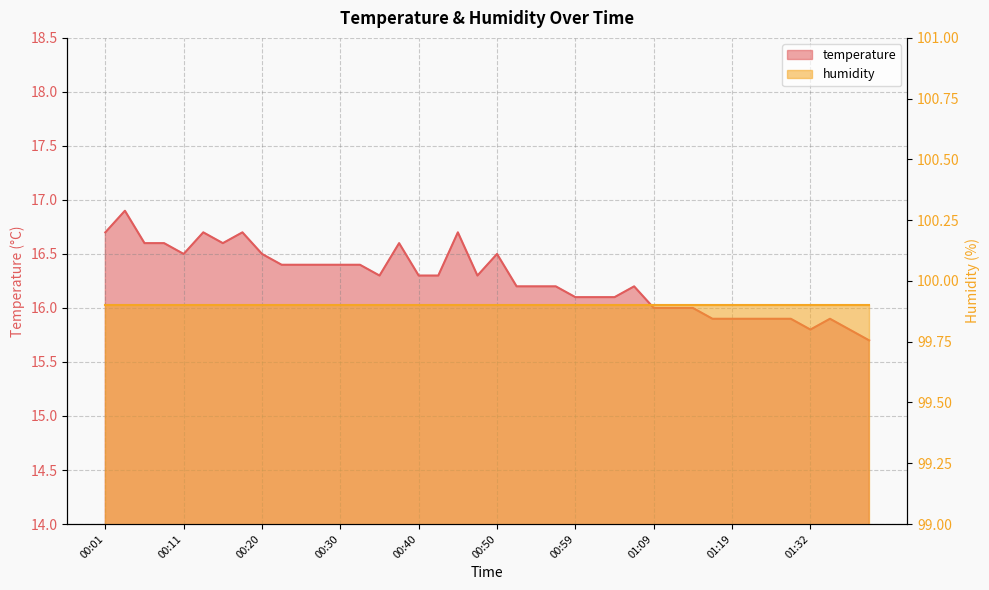

List the labels in order of value, smallest first.

01:39, 01:32, 01:37, 01:16, 01:19, 01:25, 01:27, 01:30, 01:34, 01:09, 01:12, 01:14, 00:59, 01:02, 01:04, 00:52, 00:54, 00:57, 01:07, 00:35, 00:40, 00:42, 00:47, 00:23, 00:25, 00:28, 00:30, 00:32, 00:11, 00:20, 00:50, 00:06, 00:08, 00:16, 00:37, 00:01, 00:13, 00:18, 00:45, 00:03